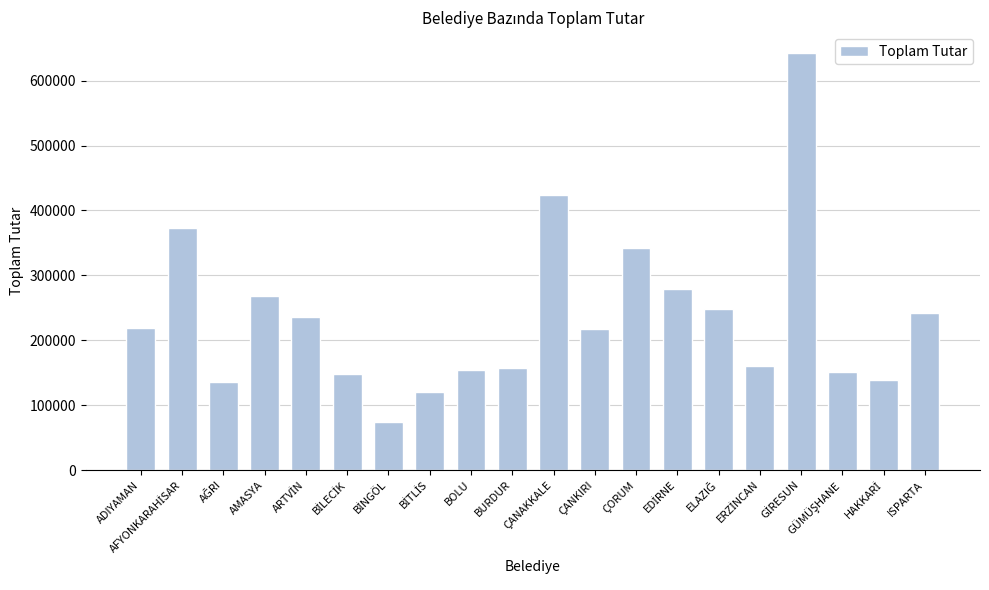

What is the change in value from AMASYA to ÇORUM?

+74098.0